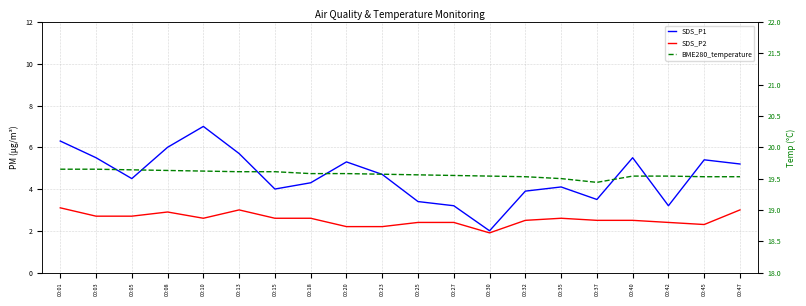

Reading left to right, transcribe all the data shown in this chart.

SDS_P1: 6.3	5.5	4.5	6.0	7.0	5.7	4.0	4.3	5.3	4.7	3.4	3.2	2.0	3.9	4.1	3.5	5.5	3.2	5.4	5.2
SDS_P2: 3.1	2.7	2.7	2.9	2.6	3.0	2.6	2.6	2.2	2.2	2.4	2.4	1.9	2.5	2.6	2.5	2.5	2.4	2.3	3.0
BME280_temperature: 19.6	19.6	19.6	19.6	19.6	19.6	19.6	19.6	19.6	19.6	19.6	19.6	19.5	19.5	19.5	19.4	19.5	19.5	19.5	19.5